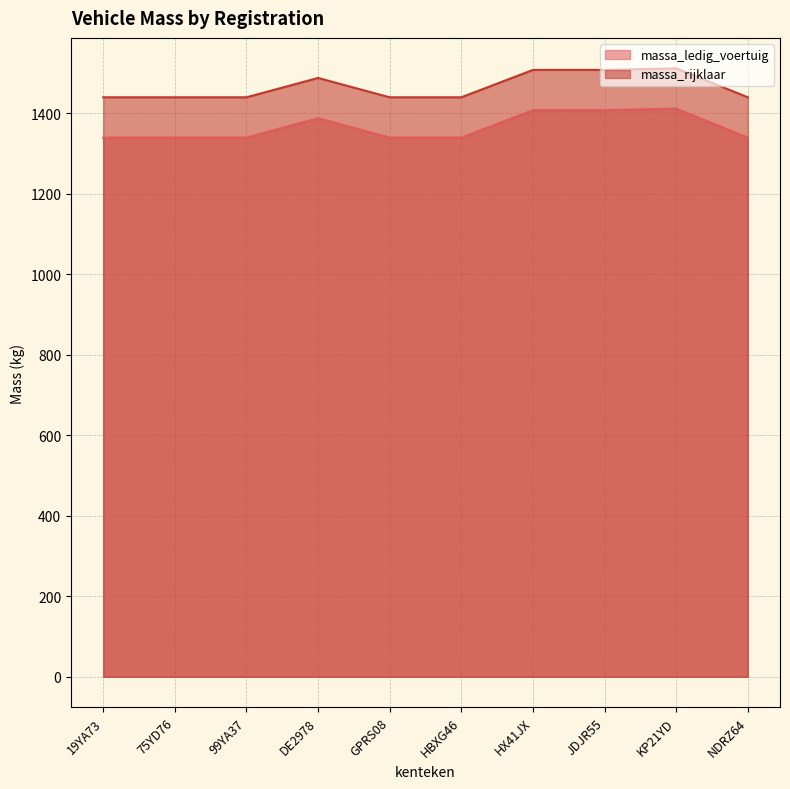

At which category is the sum across all series the highest?

KP21YD